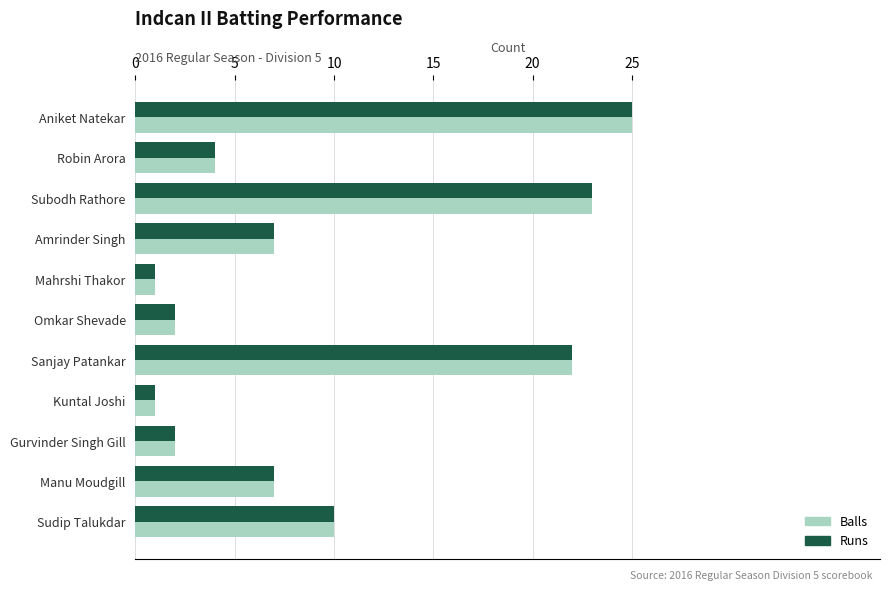

Is the value of Runs at Subodh Rathore greater than the value of Balls at Robin Arora?

Yes